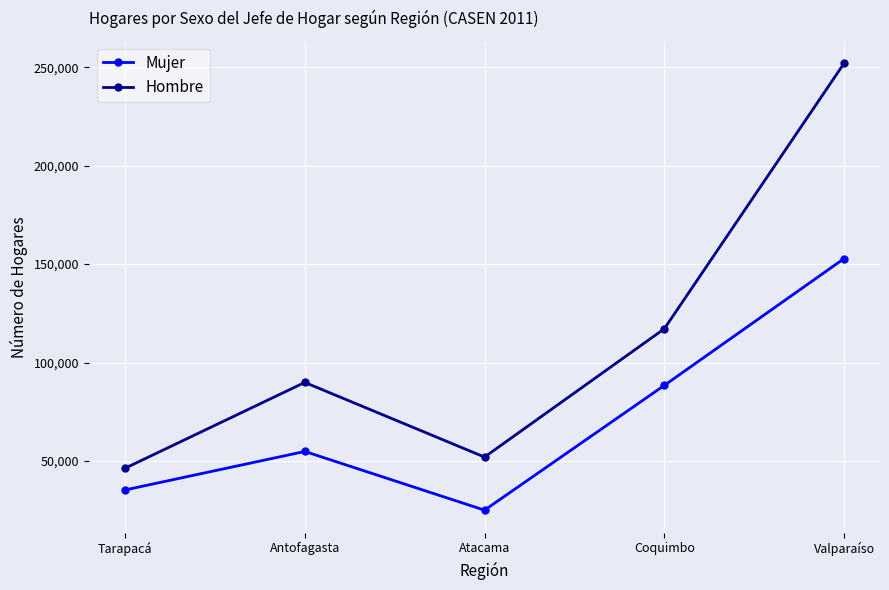

List the series in order of their overall mean, lowest first.

Mujer, Hombre